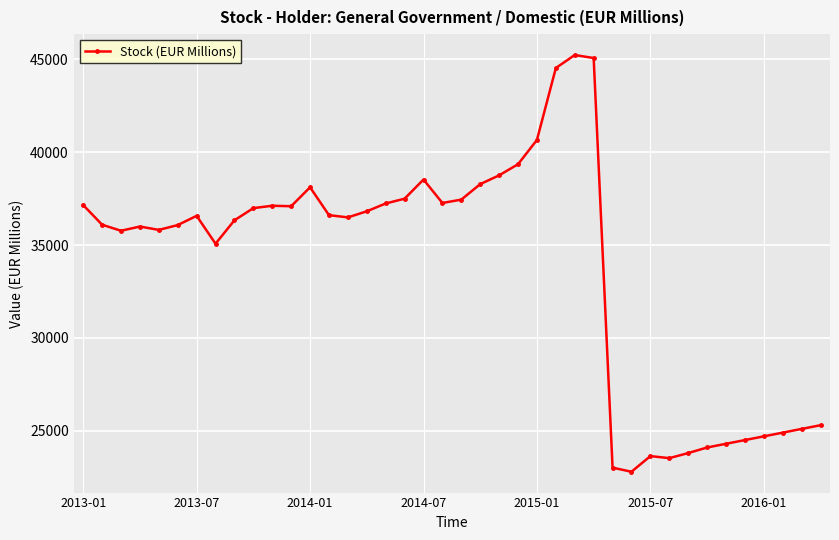

True or false: the data has more than 1 interior local peaks.

True